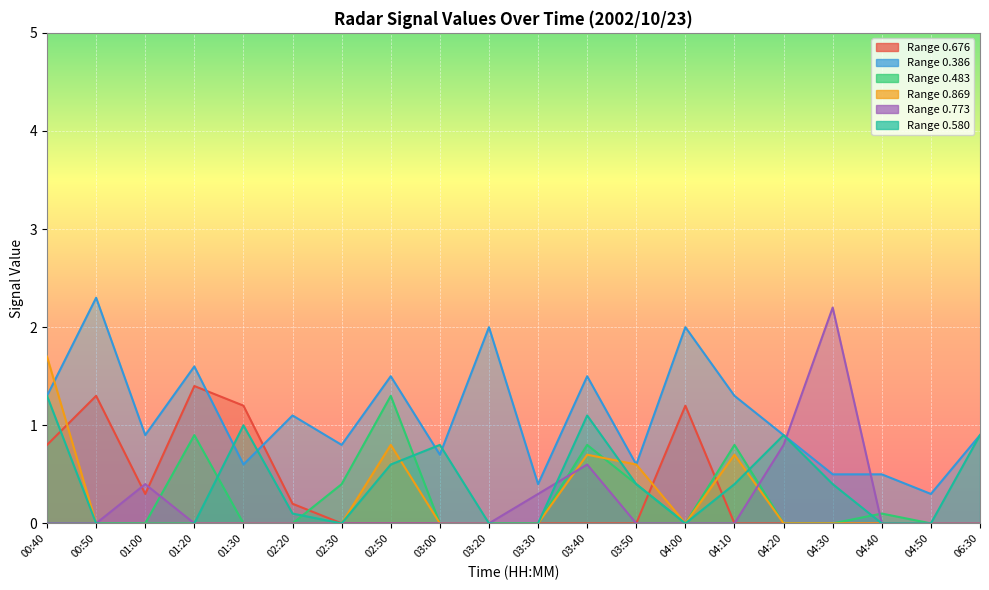

The 0.773 series shows 0.9 at 01:30. True or false?

False